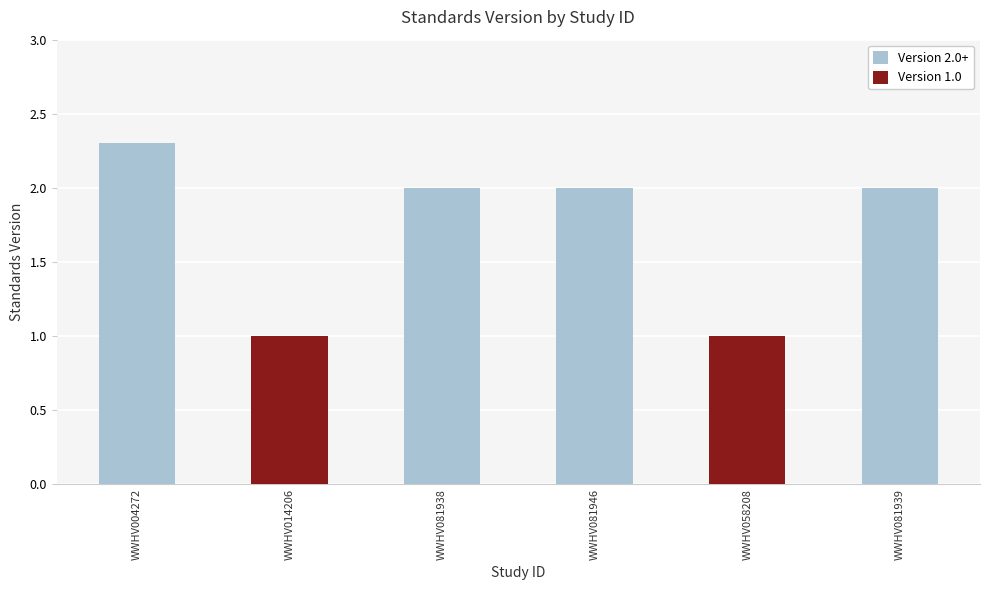

What is the difference between the values at WWHV081938 and WWHV014206?

1.0